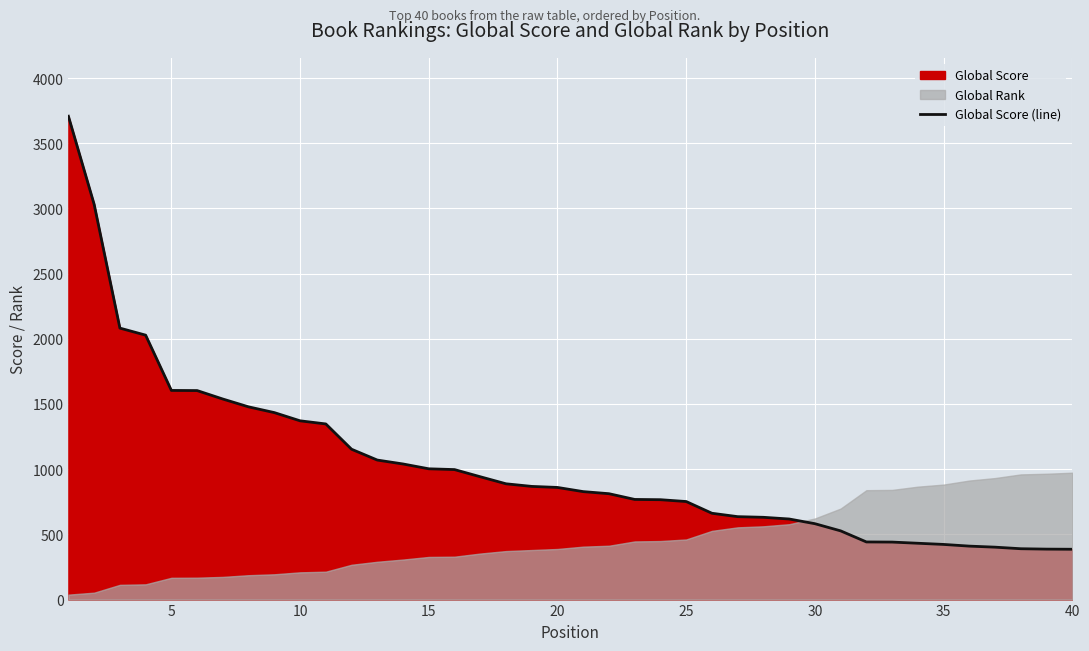

How many data points are above 860?

19